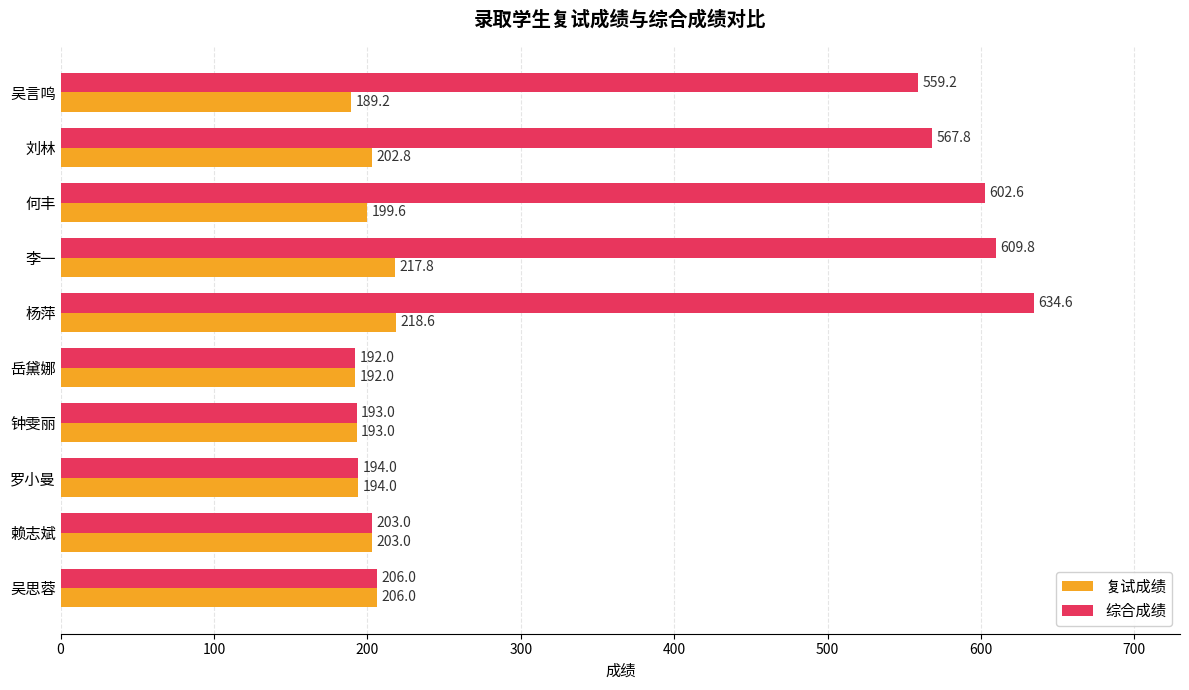

What is the lowest value of the 综合成绩 series?

192.0